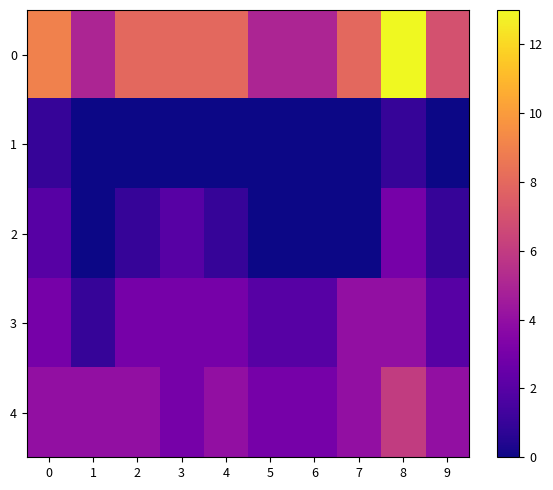

Rank the series at 6 from highest to lowest value.

0, 4, 3, 1, 2